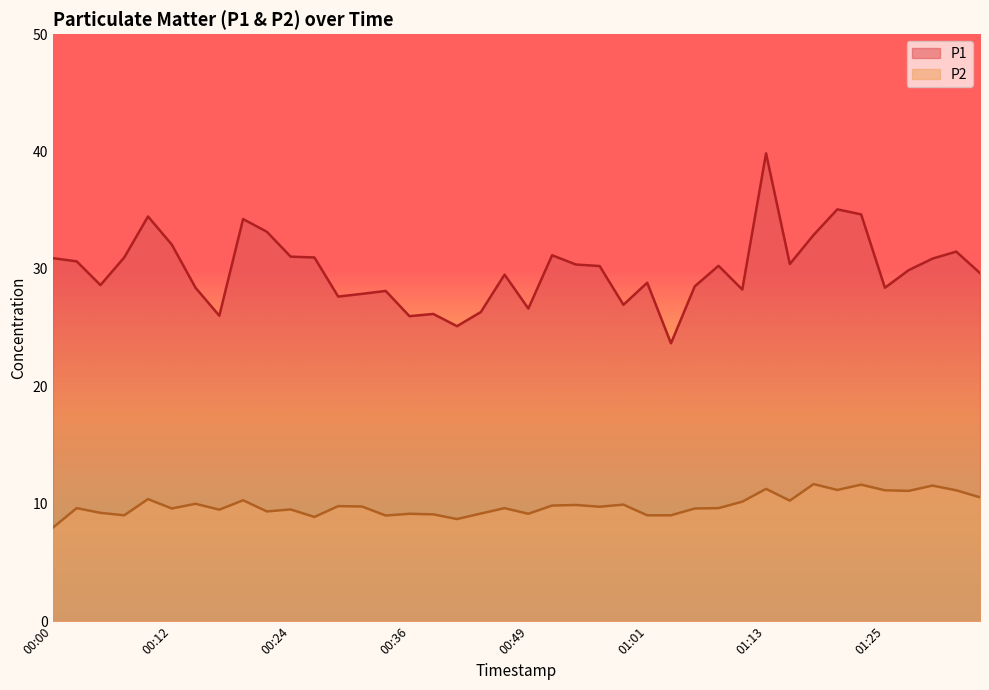

True or false: P1 has a value of 10.5 at 00:31.

False